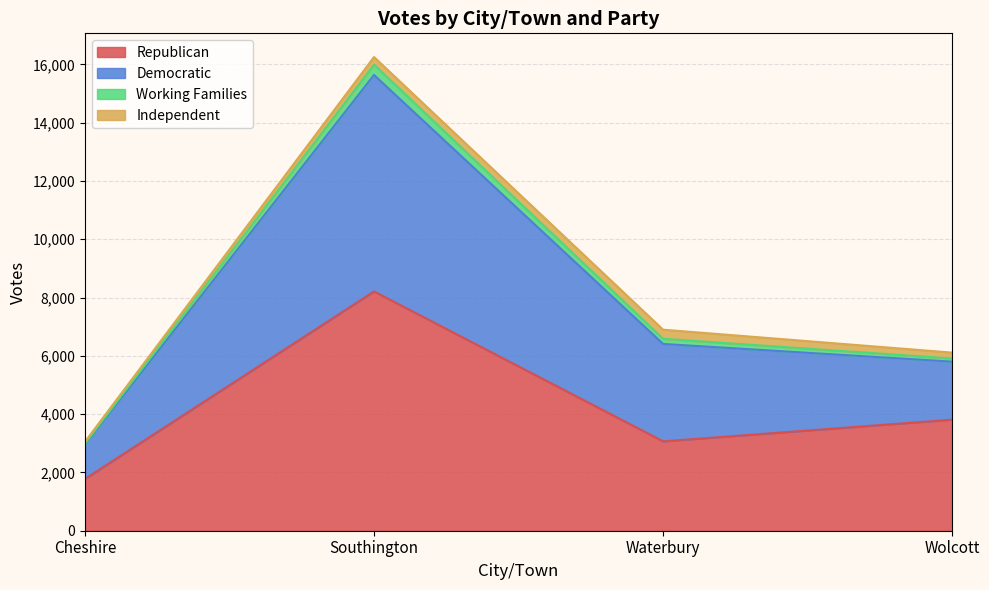

The Republican series shows 12520 at Southington. True or false?

False